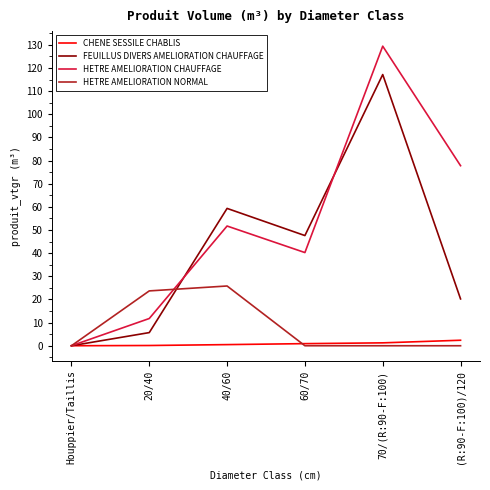

True or false: HETRE AMELIORATION CHAUFFAGE has a value of 11.8 at 20/40.

True